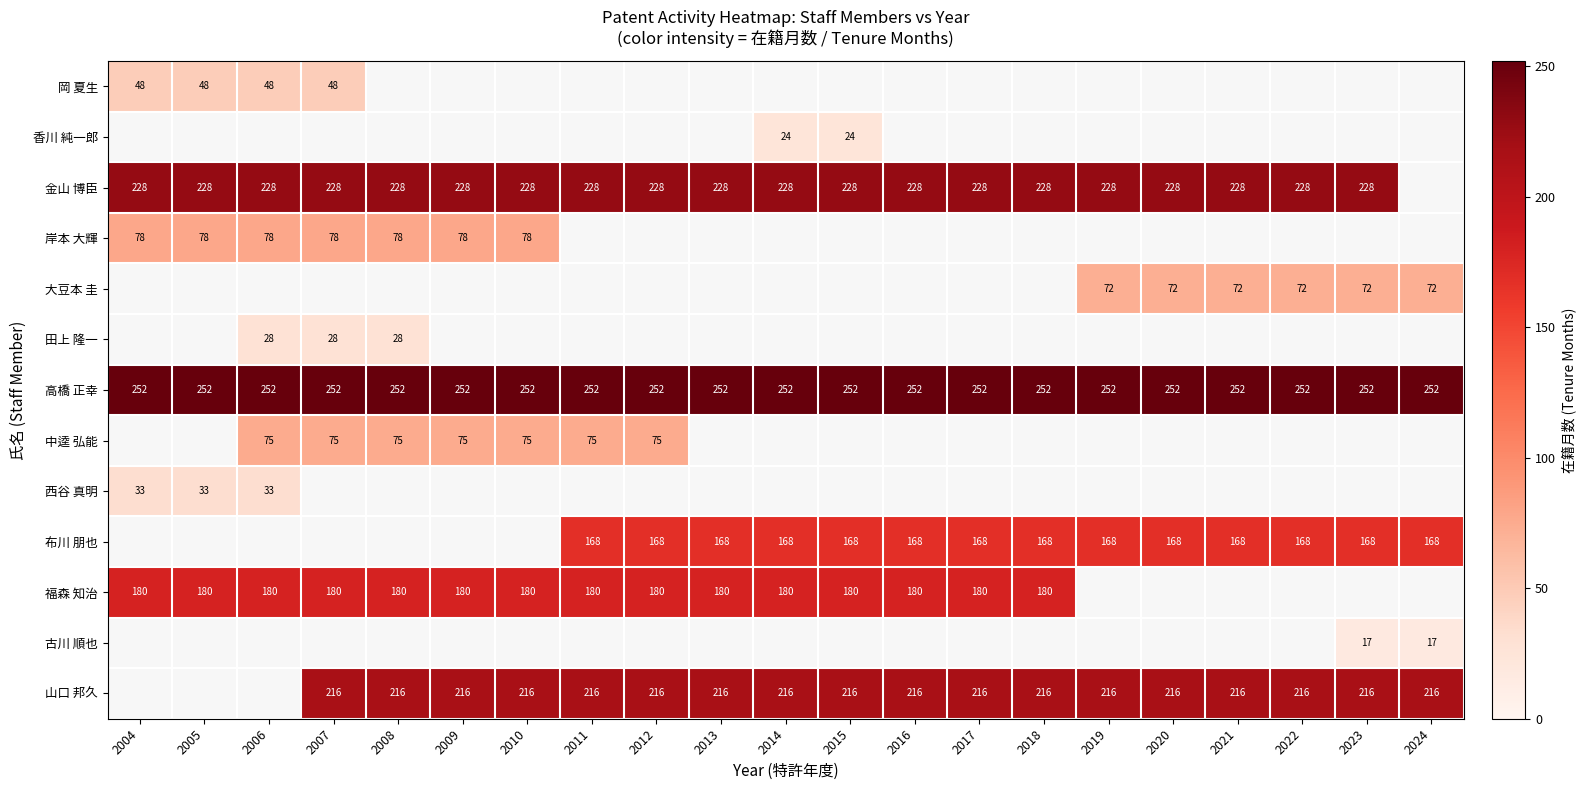

True or false: 岸本 大輝 has a value of 111 at 2010.

False